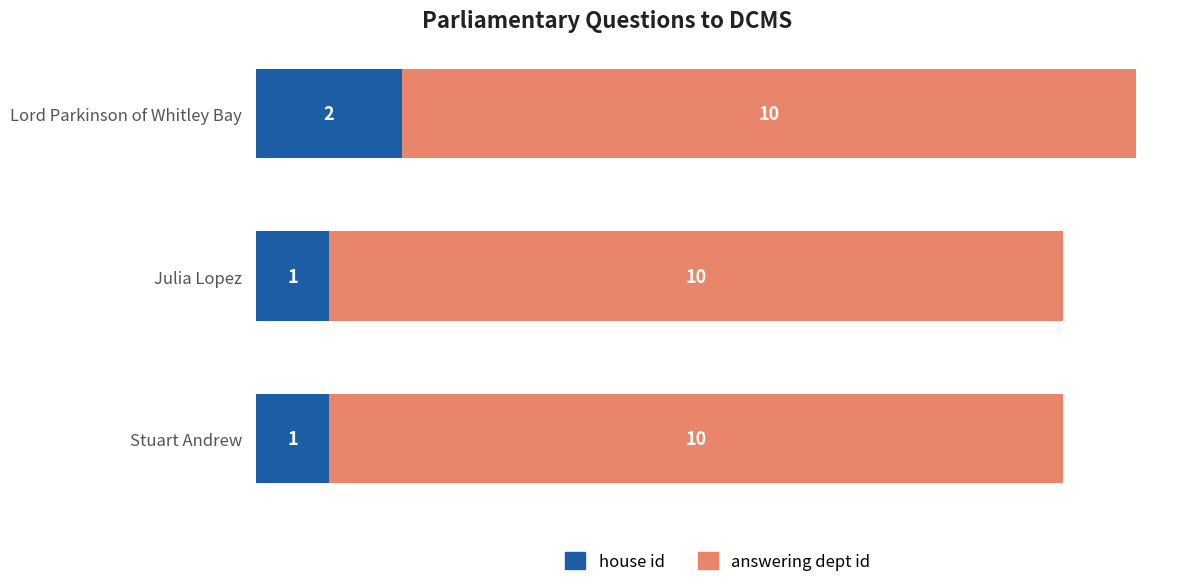

True or false: house id has a value of 2 at Julia Lopez.

False